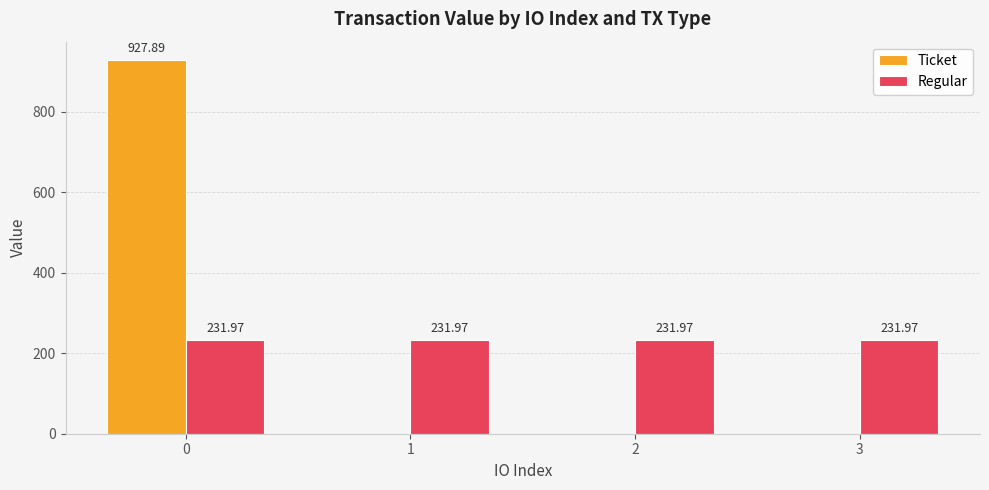

Which series has the widest spread of values?

Ticket